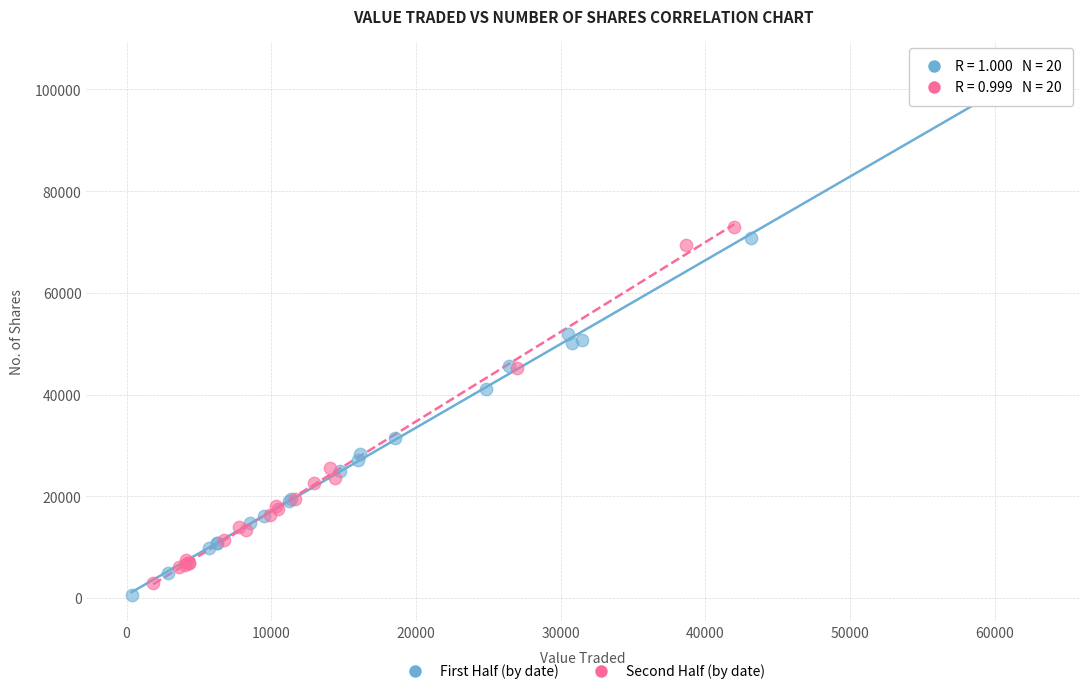

Which series reaches the maximum Y coordinate?

First Half (by date)